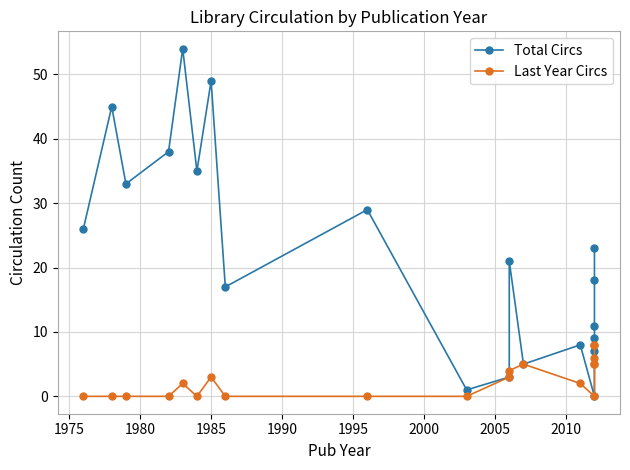

Is this an area chart (filled region under the line)?

No